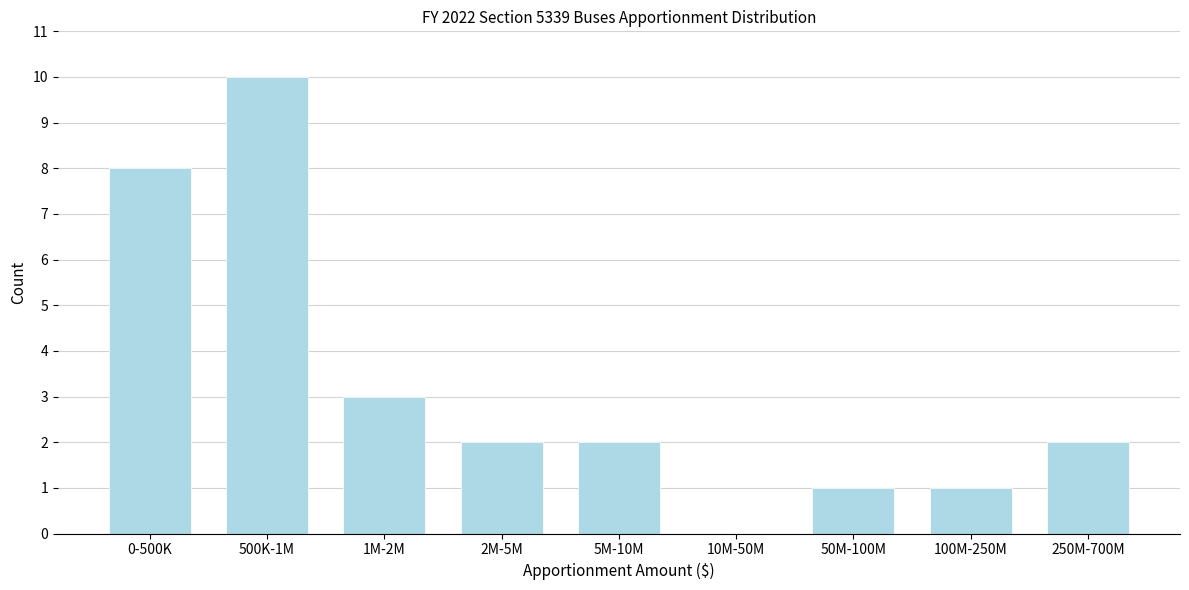

Reading right to left, list all the values displayed in this chart.

250M-700M=2	100M-250M=1	50M-100M=1	10M-50M=0	5M-10M=2	2M-5M=2	1M-2M=3	500K-1M=10	0-500K=8